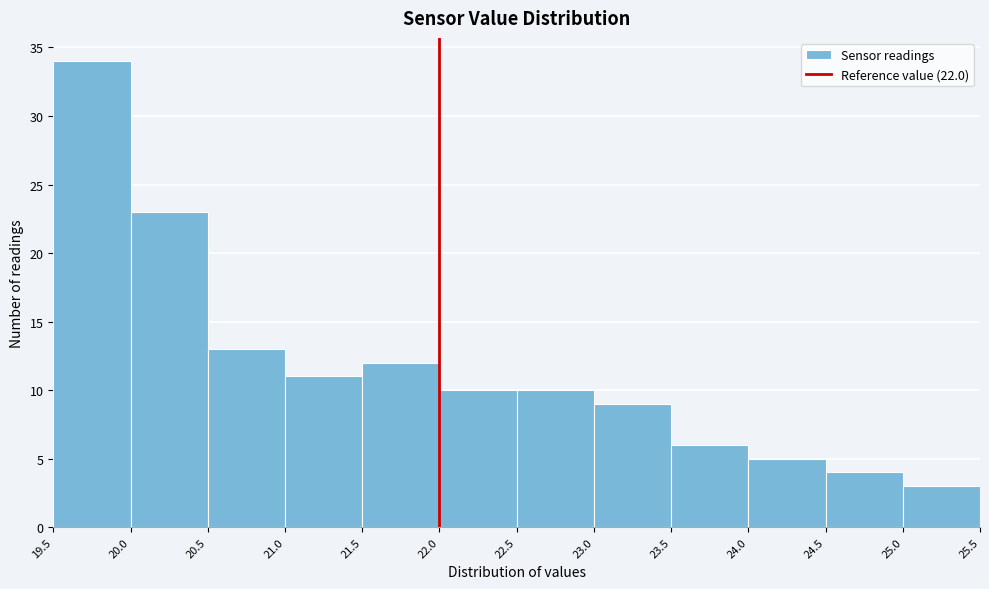

Reading left to right, transcribe this chart: for each bar, give the range it covers on the x-axis and its height. The values are not printed on the chart, so give them approximately, as read against the axis.

19.5 to 20.0: 34
20.0 to 20.5: 23
20.5 to 21.0: 13
21.0 to 21.5: 11
21.5 to 22.0: 12
22.0 to 22.5: 10
22.5 to 23.0: 10
23.0 to 23.5: 9
23.5 to 24.0: 6
24.0 to 24.5: 5
24.5 to 25.0: 4
25.0 to 25.5: 3